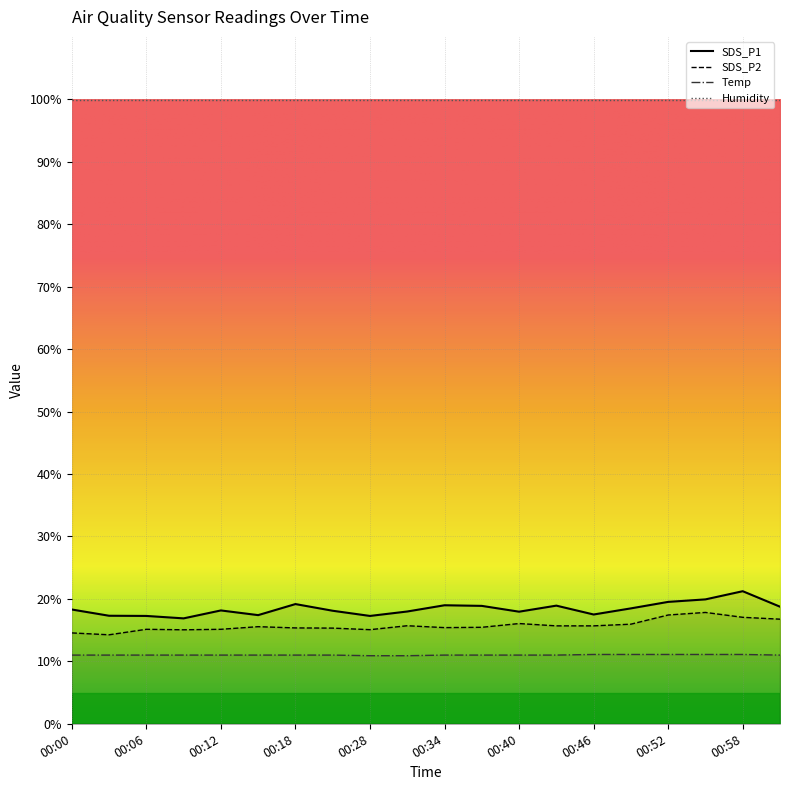

How many lines are shown in the chart?

4